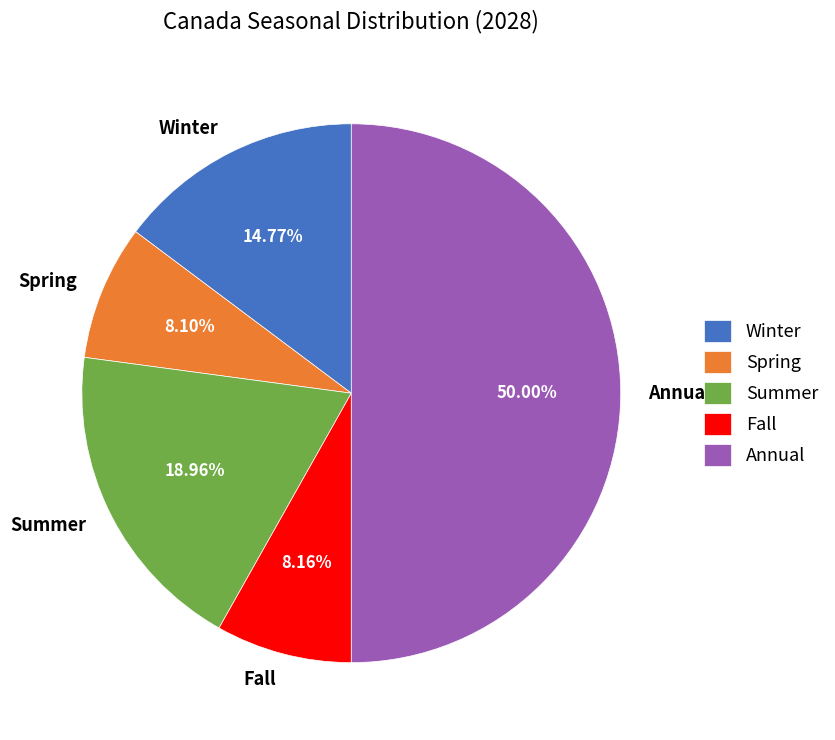

The Fall slice represents 3% of the pie. True or false?

False